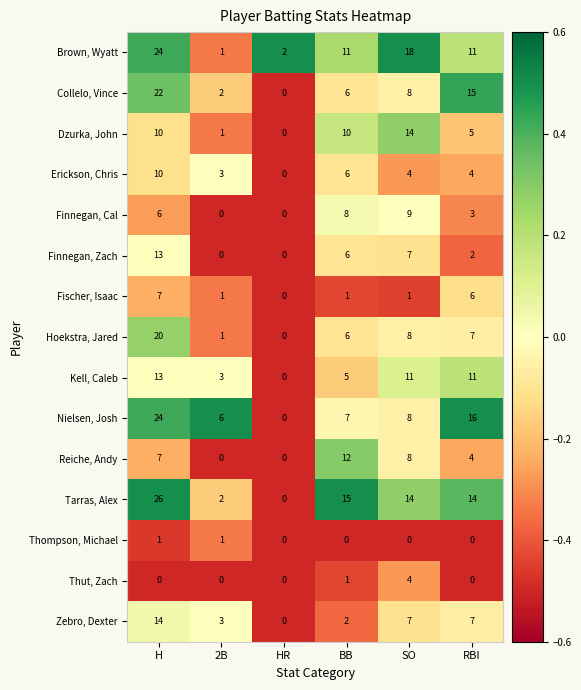

Which category has the lowest value in the Collelo, Vince series?

HR